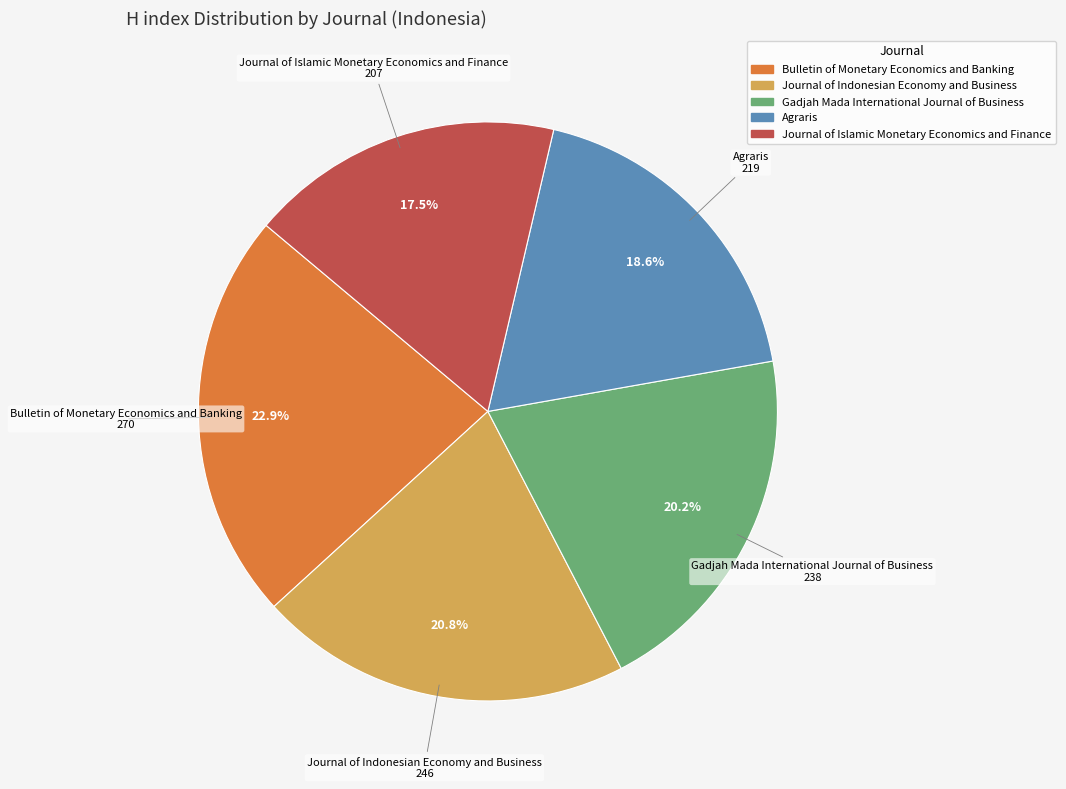

Count the number of slices in the pie.

5